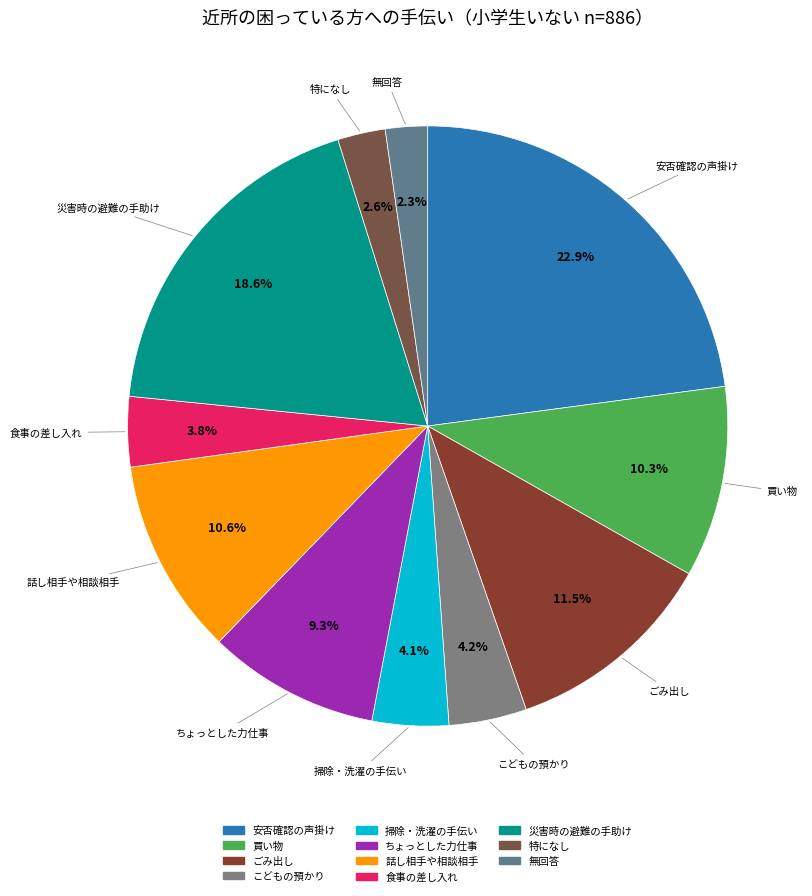

Which category has the biggest portion of the pie?

安否確認の声掛け